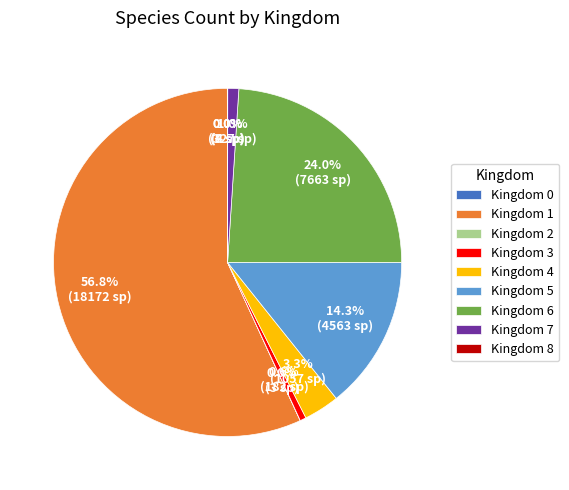

Which category has the biggest portion of the pie?

Kingdom 1